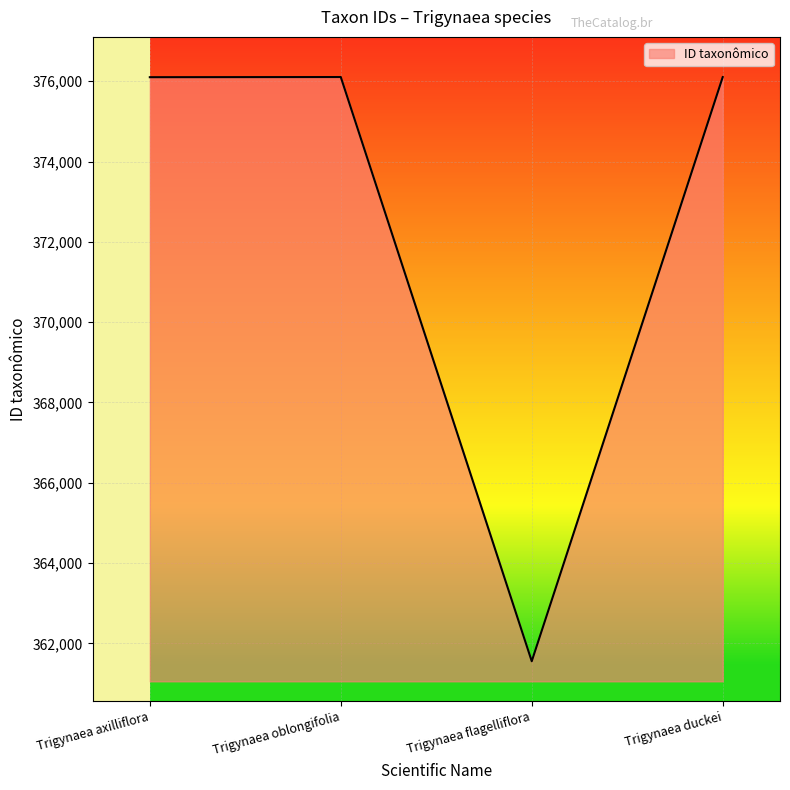

What is the sum of the values at Trigynaea oblongifolia and Trigynaea duckei?

752210